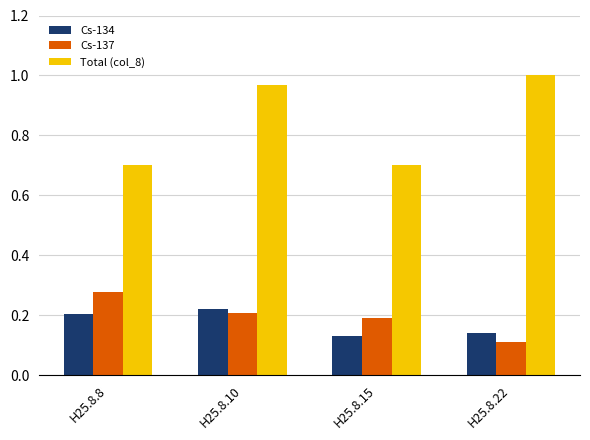

List the series in order of their peak value, lowest first.

Cs-134, Cs-137, Total (col_8)